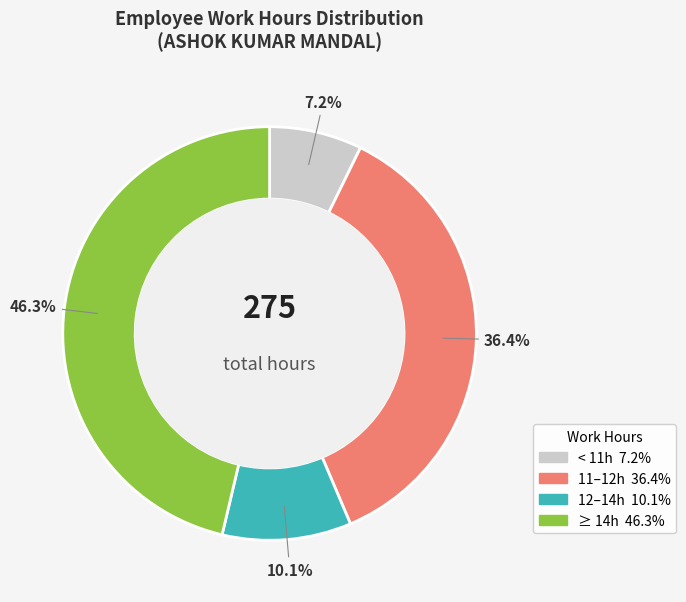

Is there any slice that represents more than half of the pie?

No